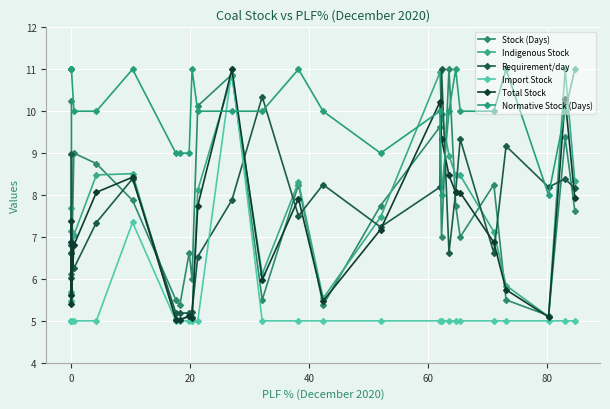

How many interior local peaks does the Import Stock series have?

2